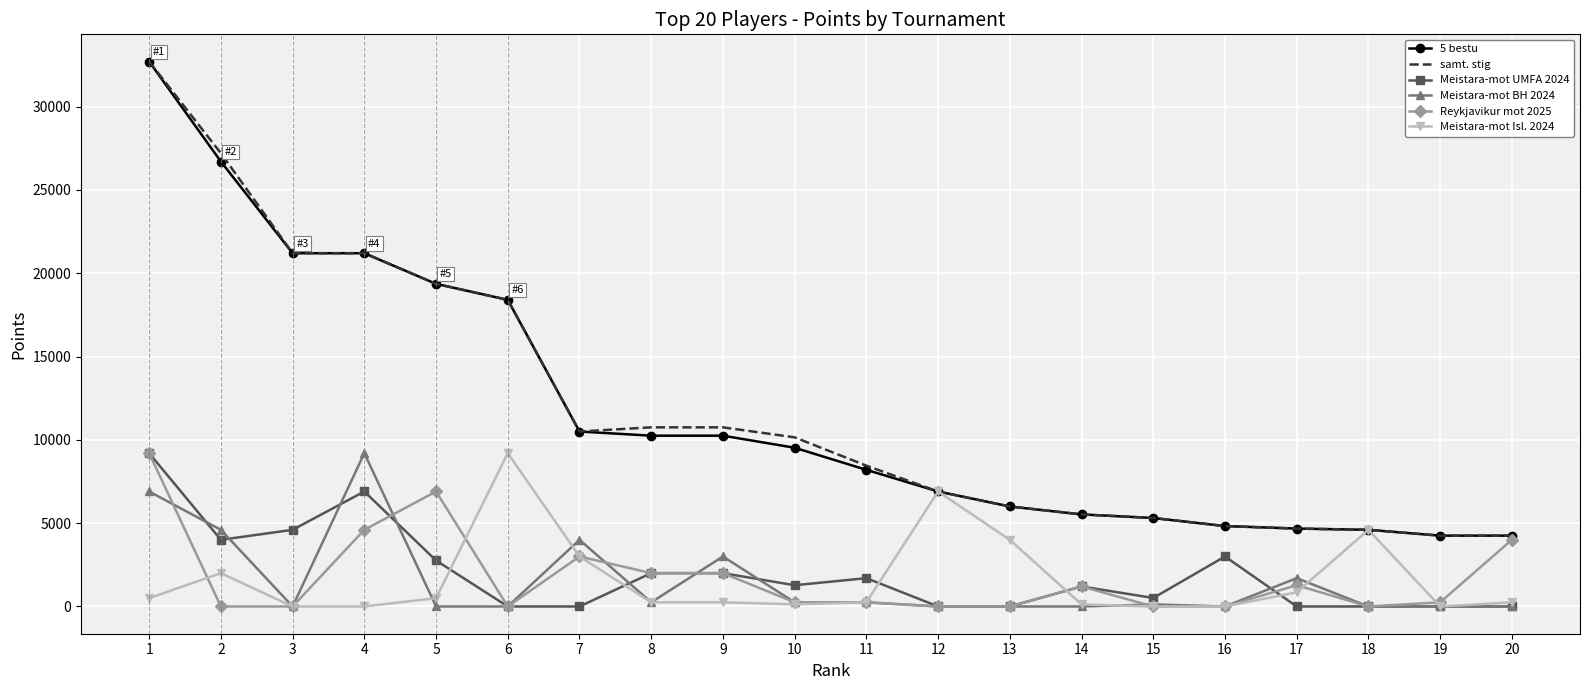

What is the difference between the Reykjavikur mot 2025 values at 20 and 19?

3750